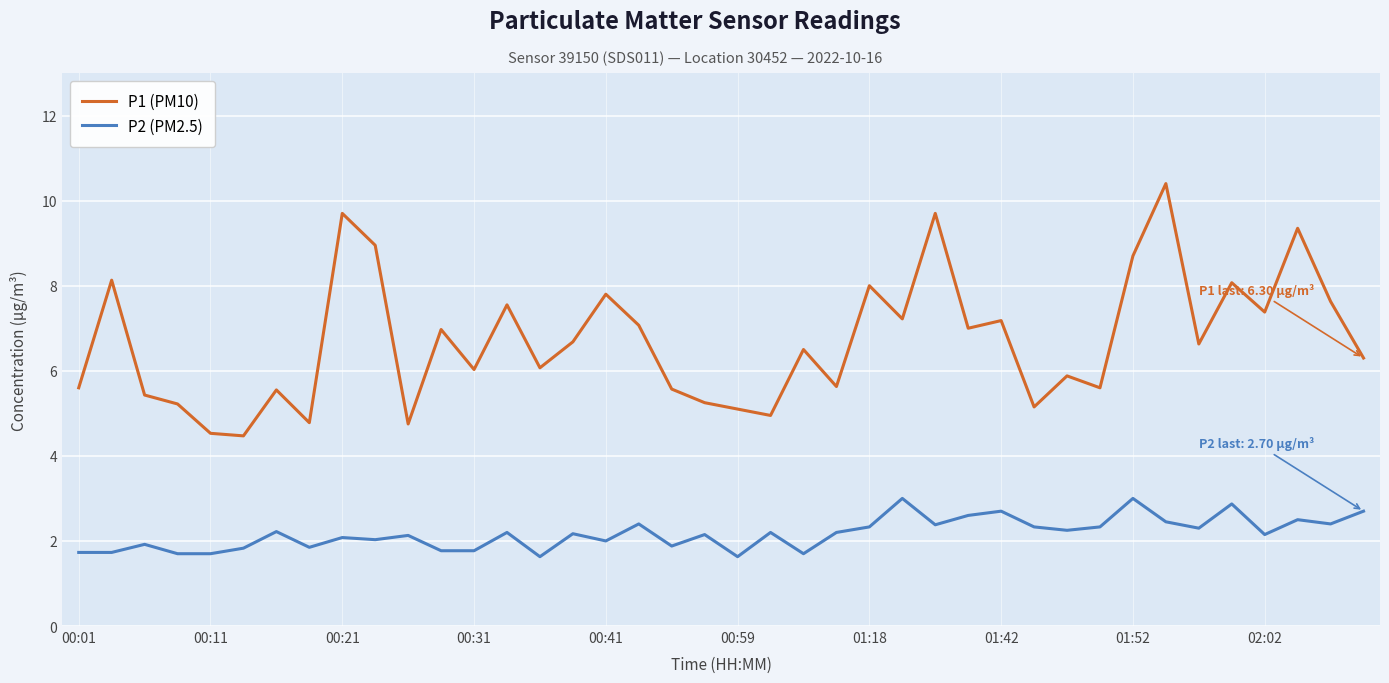

What is the maximum value for P1 (PM10)?

10.4